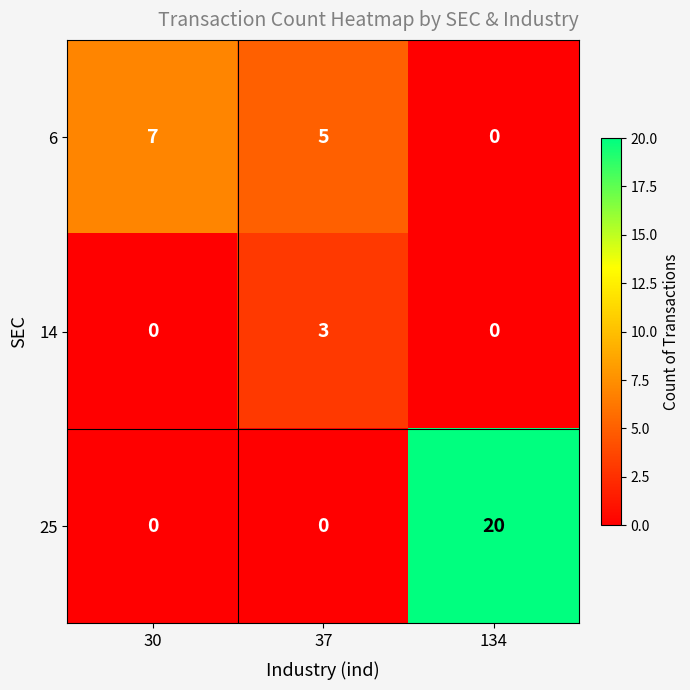

Count the number of categories in the chart.

3